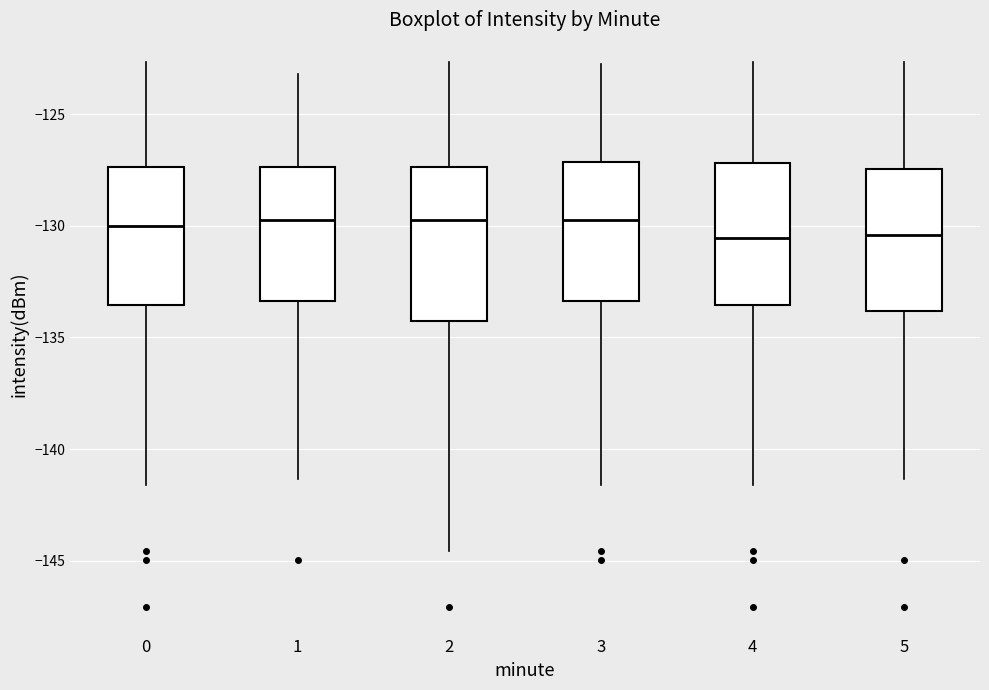

Where is the upper edge of the box at x = 5 on the y-axis? The values are not printed on the chart, so give them approximately, as read against the axis.

-127.5